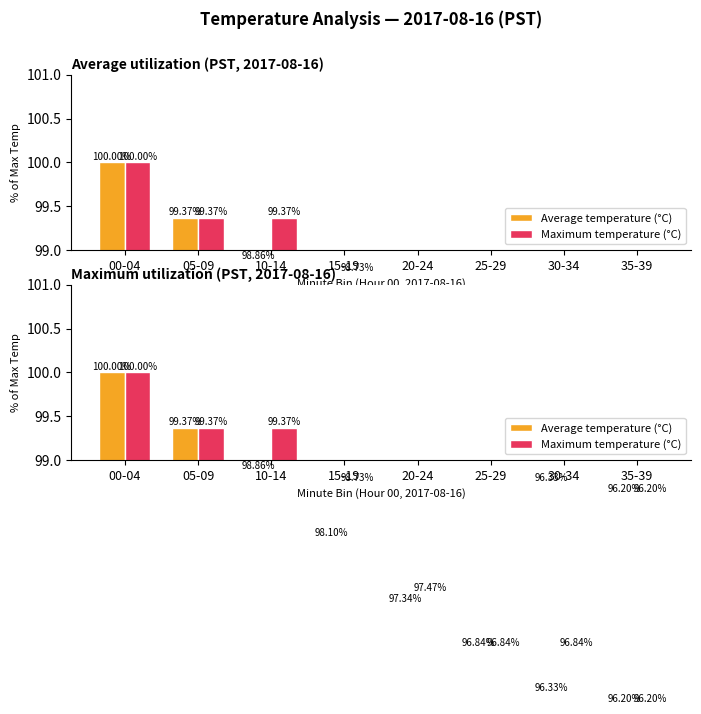

Rank the series by their maximum value, from highest to lowest.

Average temperature (°C), Maximum temperature (°C)